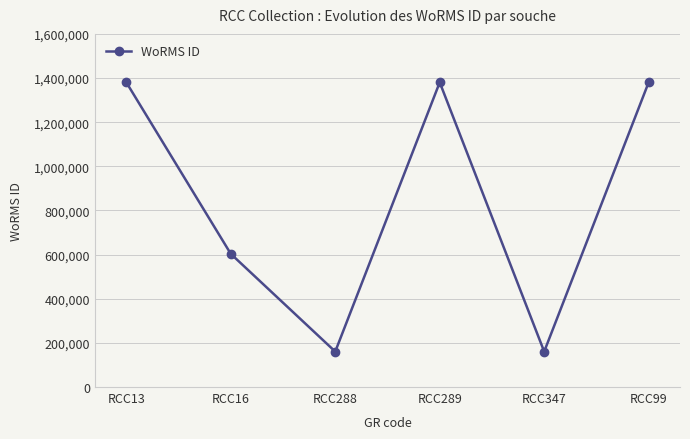

Reading left to right, what are all the values shown in this chart?

RCC13=1380402	RCC16=603429	RCC288=160576	RCC289=1380402	RCC347=160576	RCC99=1380402